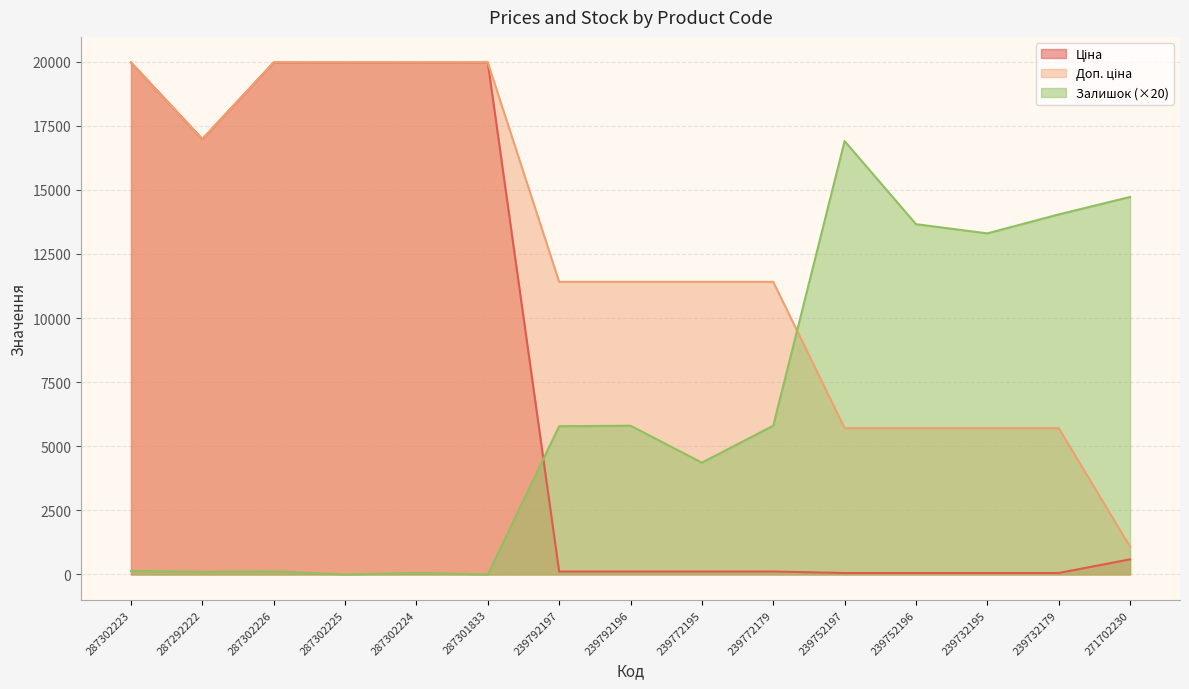

What is the difference between the highest and lowest values at 239792197?

11295.9